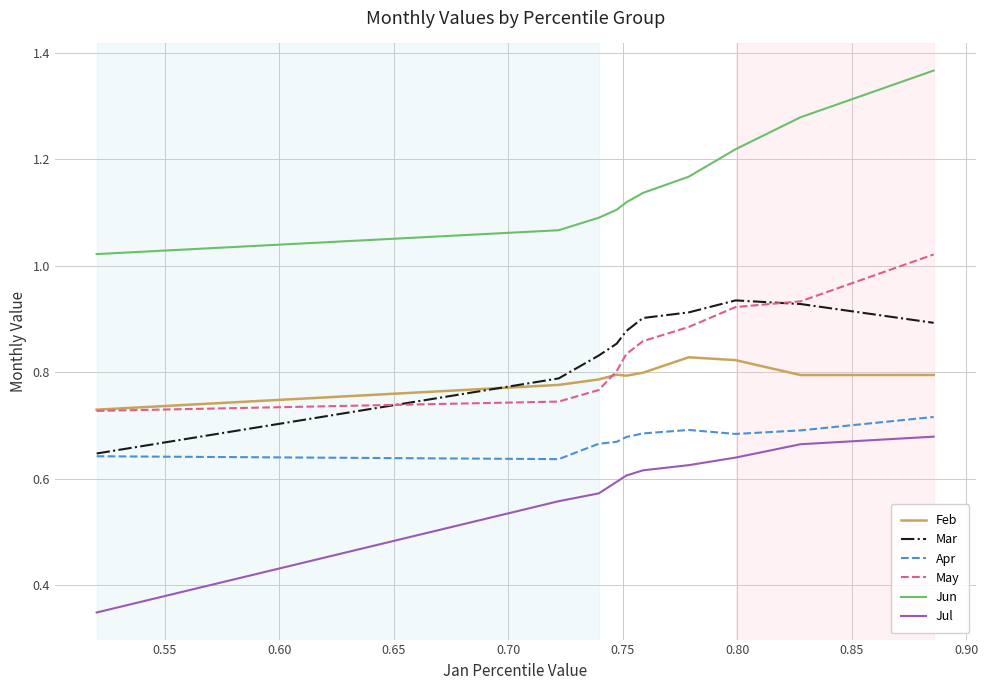

What is the difference between the second highest and second lowest values in the Jun series?

0.2